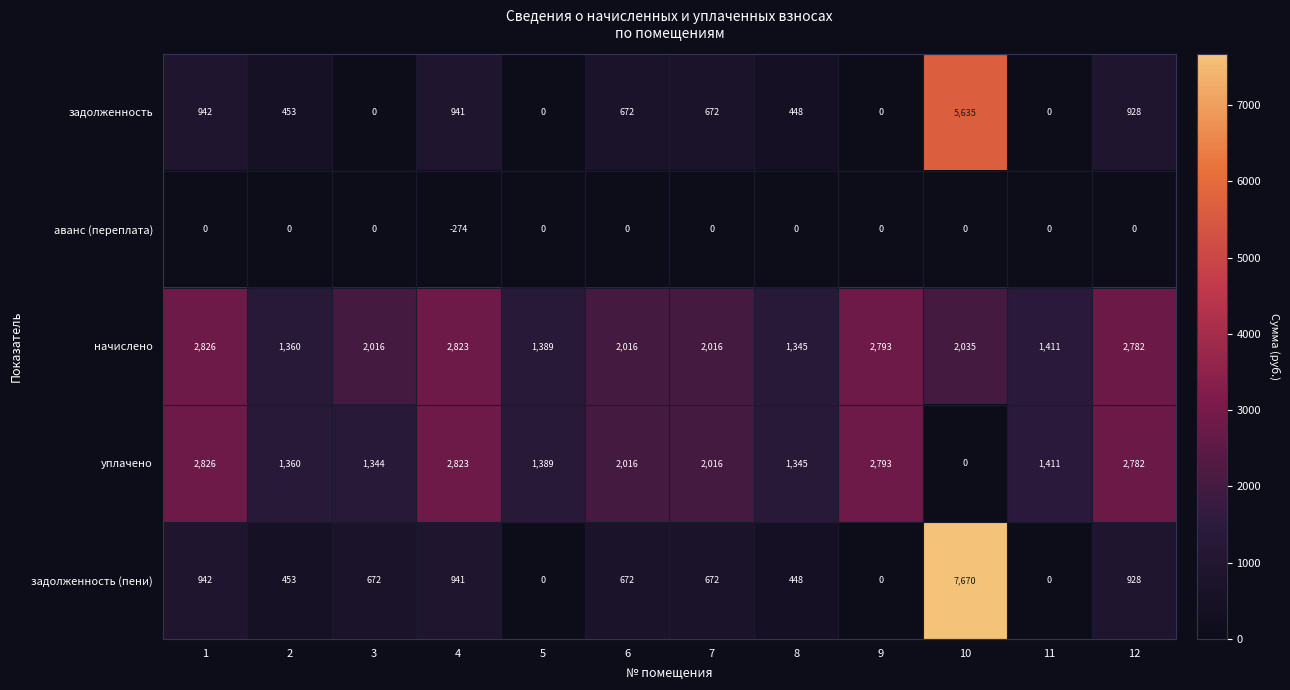

Which series has the largest total across all categories?

начислено